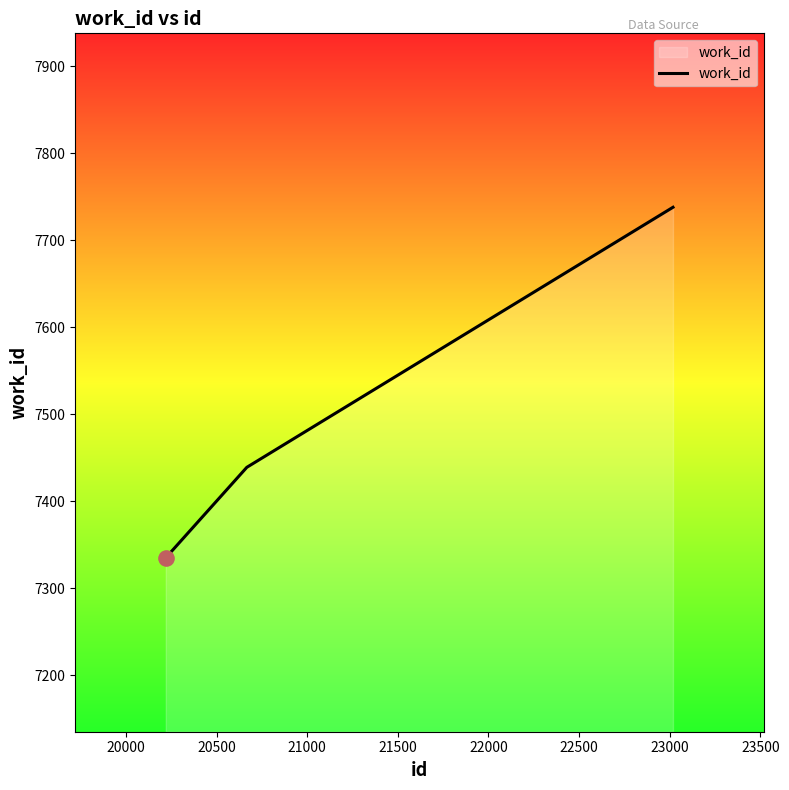

What is the minimum value shown in the chart?

7335